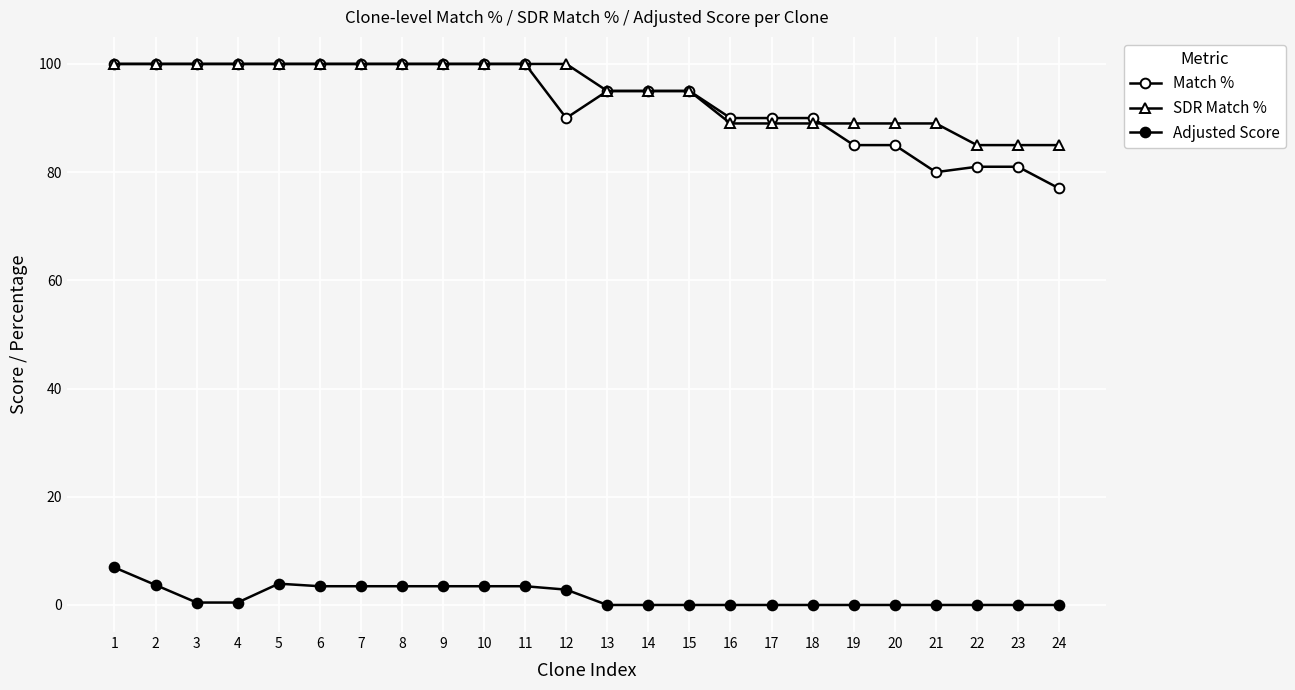

How many lines are shown in the chart?

3